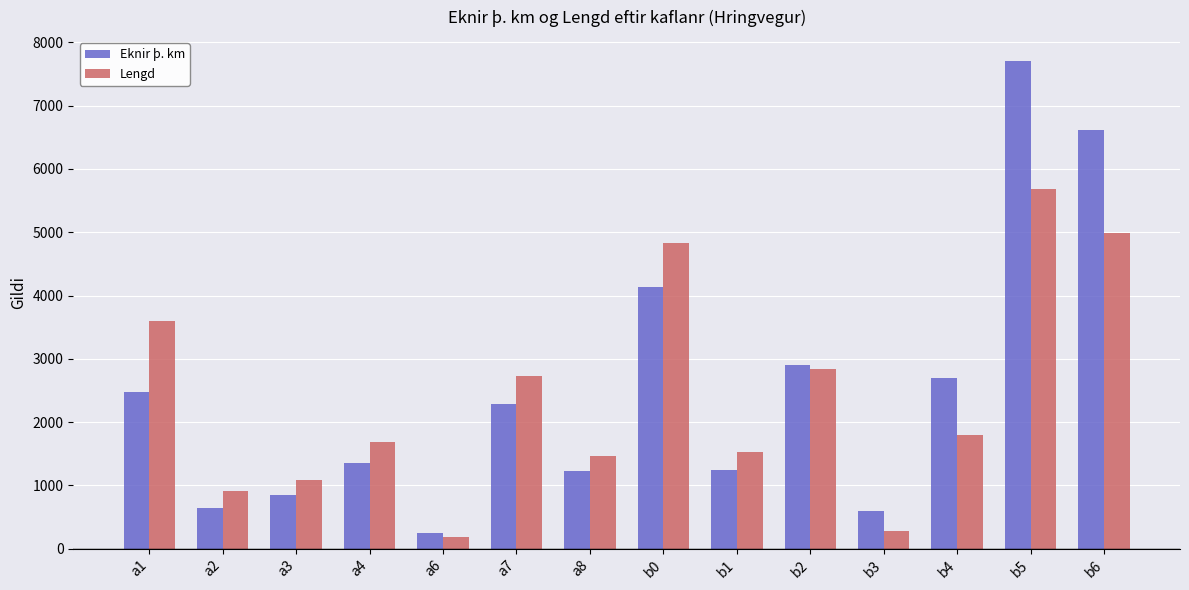

Which series has the widest spread of values?

Eknir þ. km